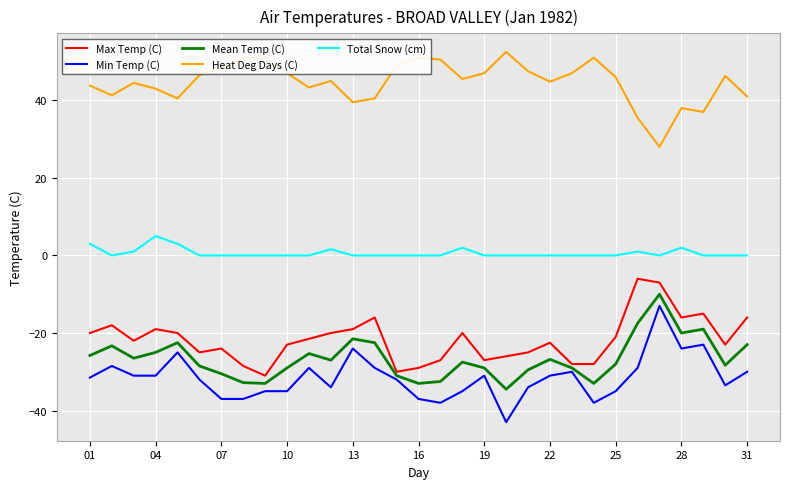

What is the minimum value shown in the chart?

-43.0